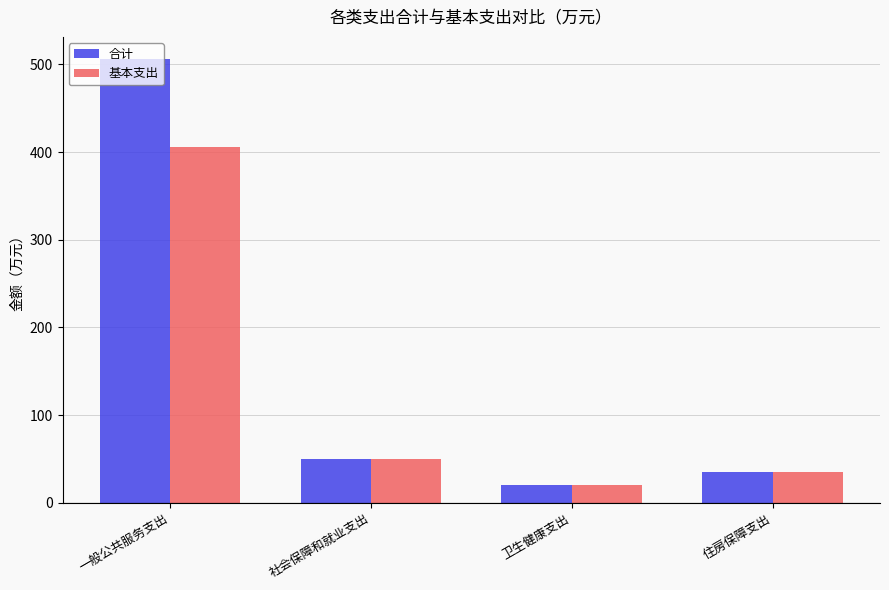

Rank the series by their average value, from highest to lowest.

合计, 基本支出